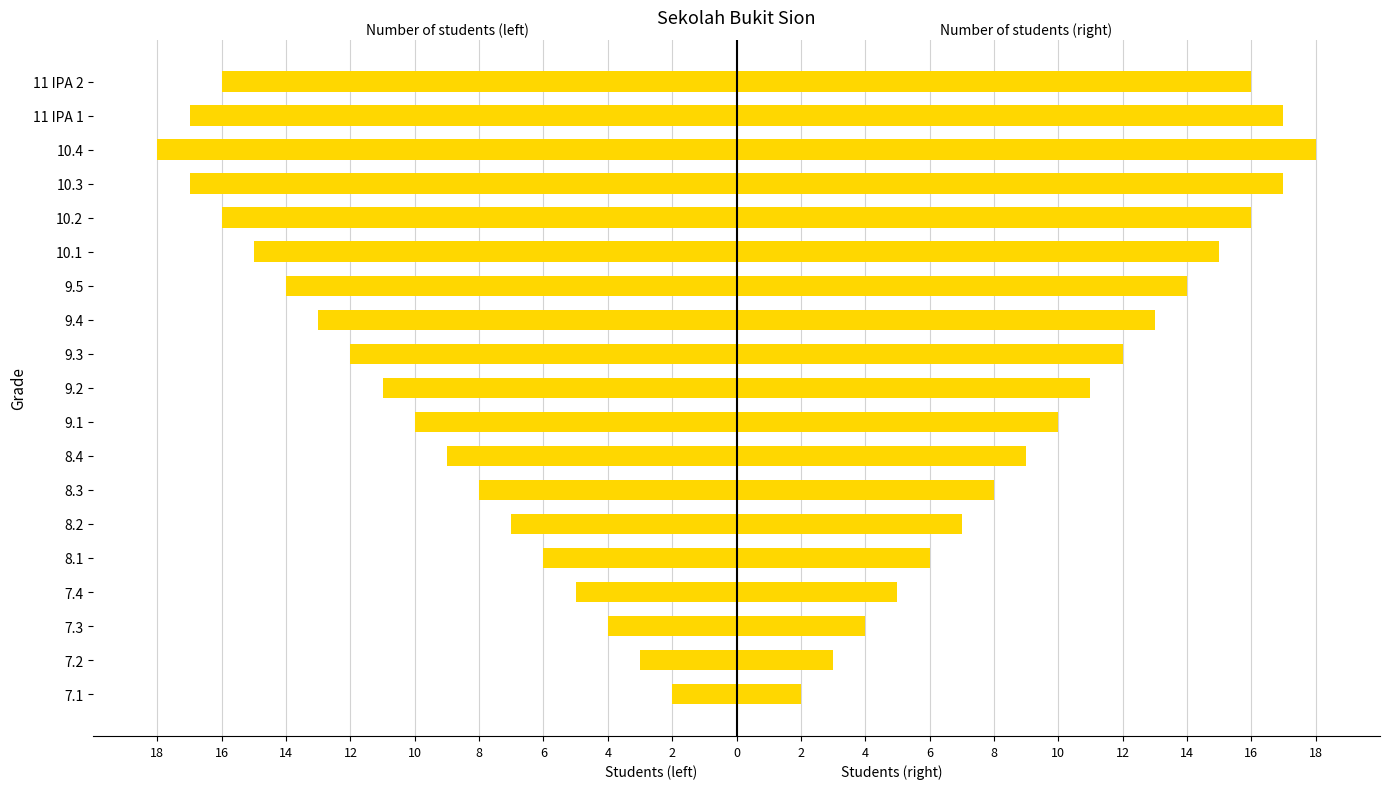

What are all the series names shown in the legend?

Students Left, Students Right